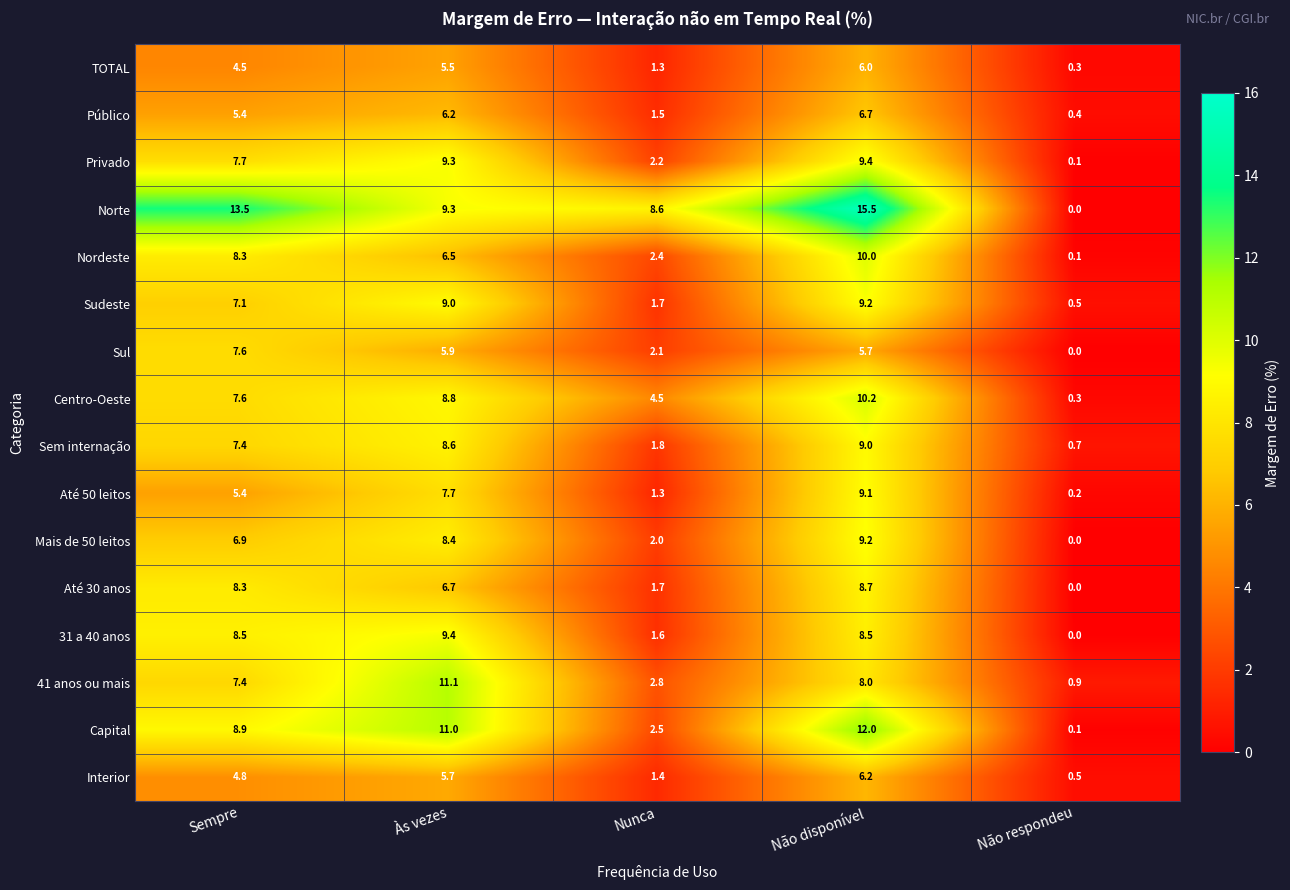

Read the 41 anos ou mais value at Não respondeu.

0.9